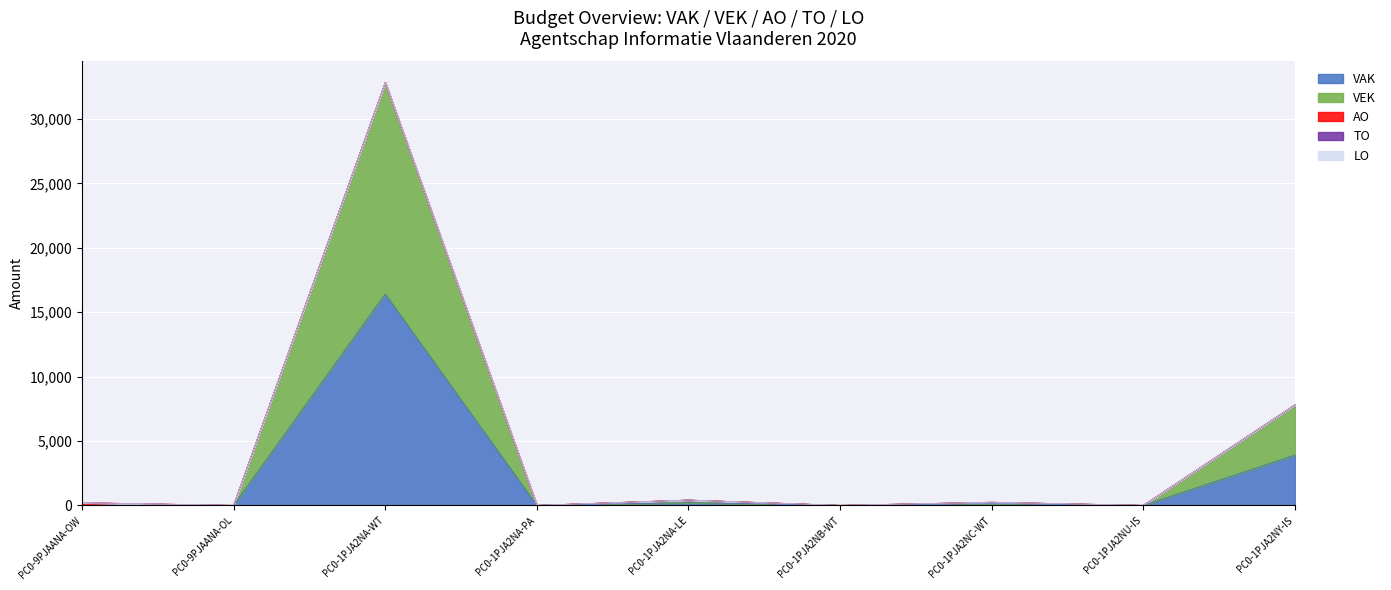

Where is the first local maximum for VEK?

PC0-1PJA2NA-WT